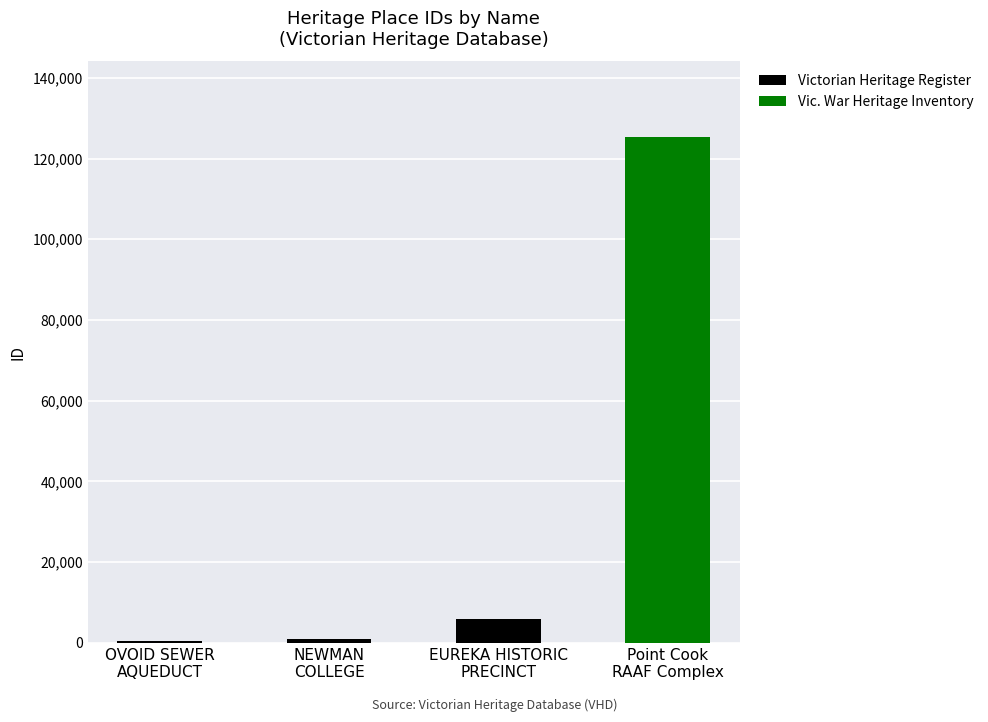

The chart shows a value of 5993 at EUREKA HISTORIC
PRECINCT. True or false?

True